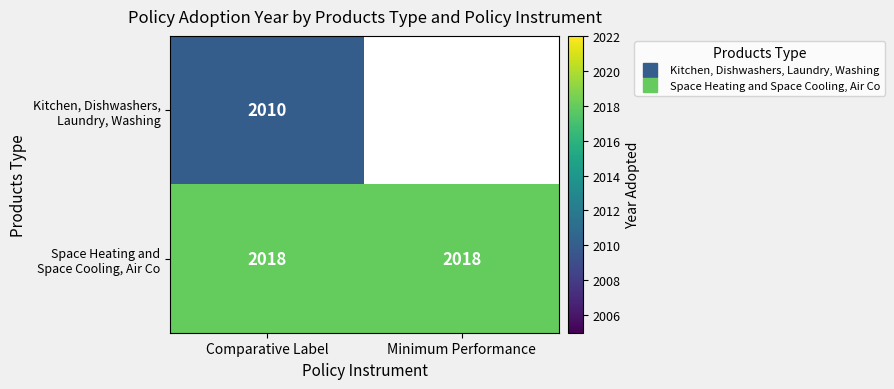

At how many categories does at least one series exceed 2010?

2